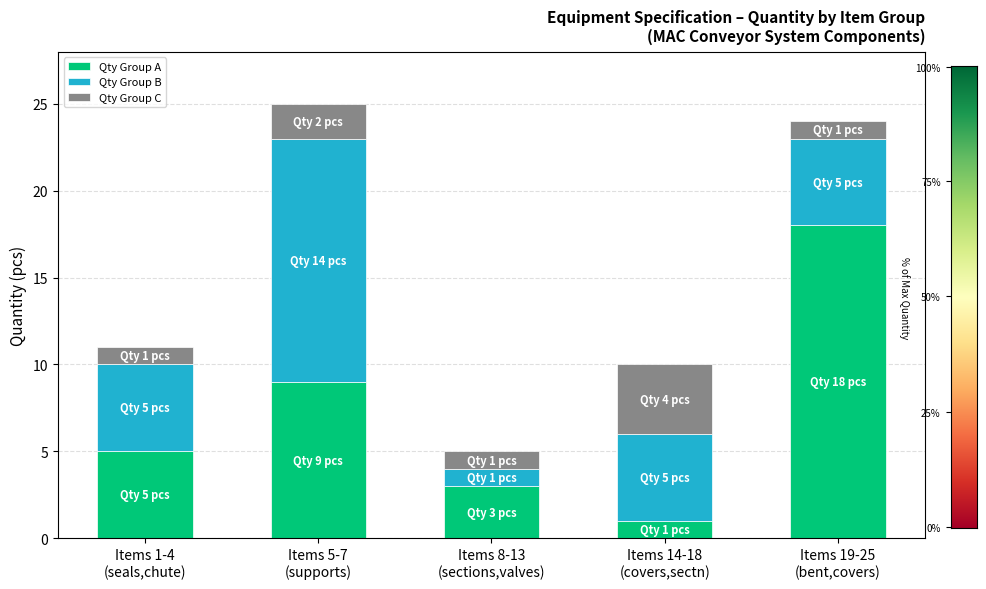

What is the maximum value for Qty Group A?

18